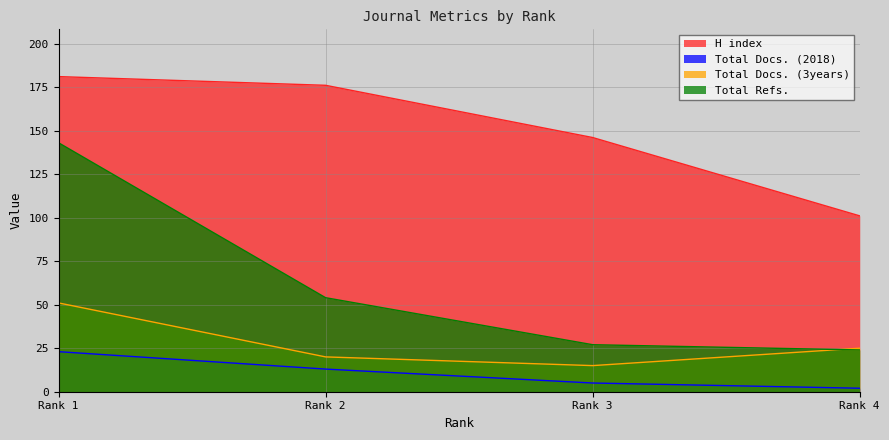

How many Total Docs. (2018) values are between 5 and 23?

3